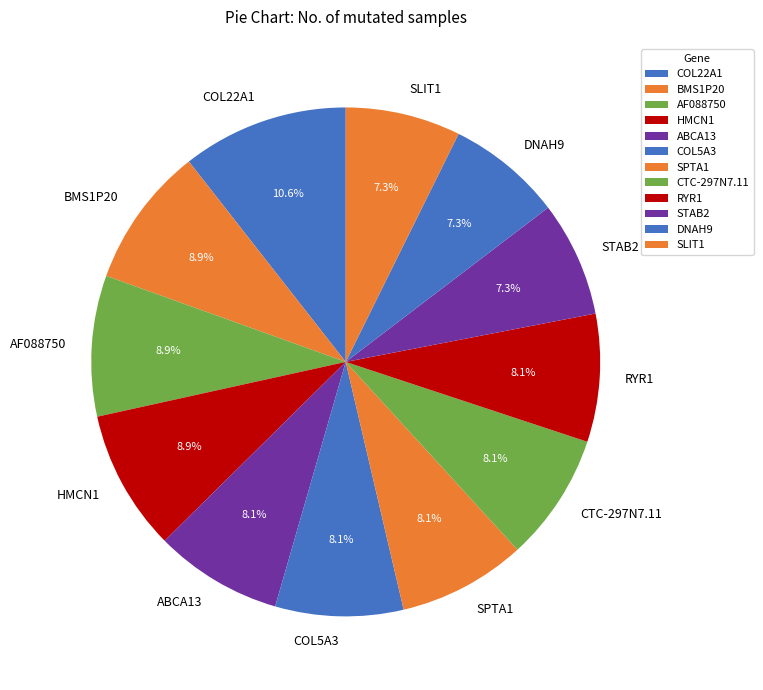

What is the total percentage of SLIT1 and CTC-297N7.11?

15.4%